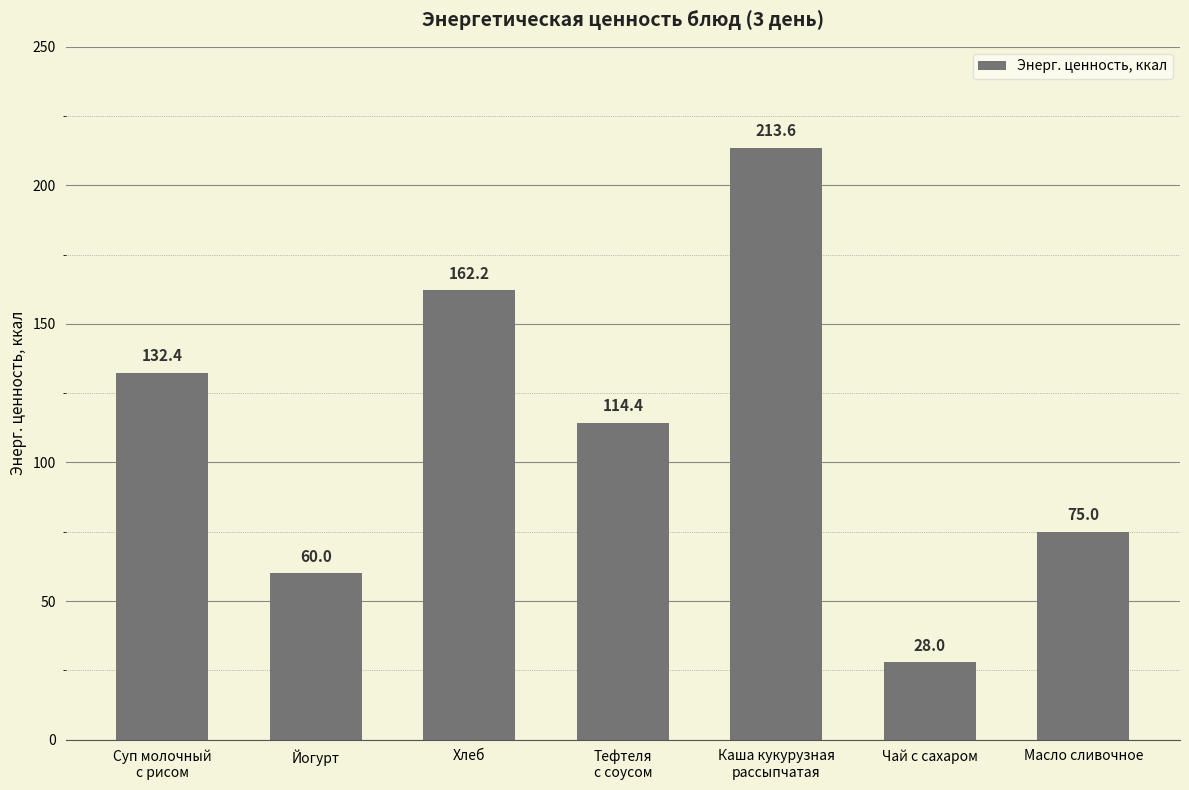

List the labels in order of value, largest first.

Каша кукурузная
рассыпчатая, Хлеб, Суп молочный
с рисом, Тефтеля
с соусом, Масло сливочное, Йогурт, Чай с сахаром